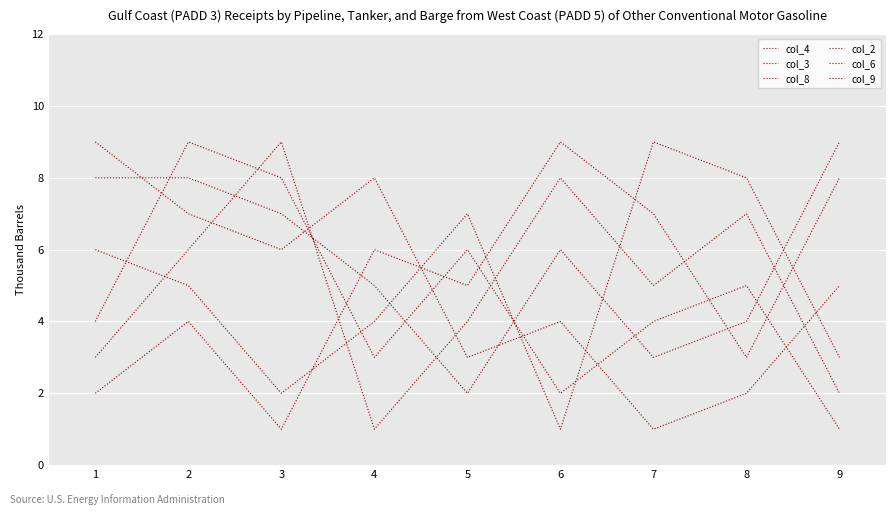

True or false: col_9 has a value of 1 at 1.

False